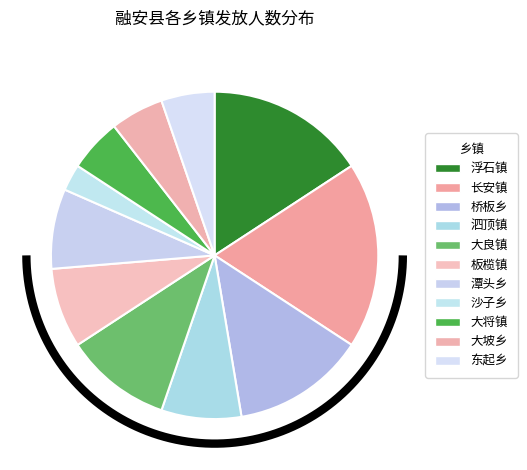

Rank the categories by value from highest to lowest.

长安镇, 浮石镇, 桥板乡, 大良镇, 泗顶镇, 板榄镇, 潭头乡, 大将镇, 大坡乡, 东起乡, 沙子乡